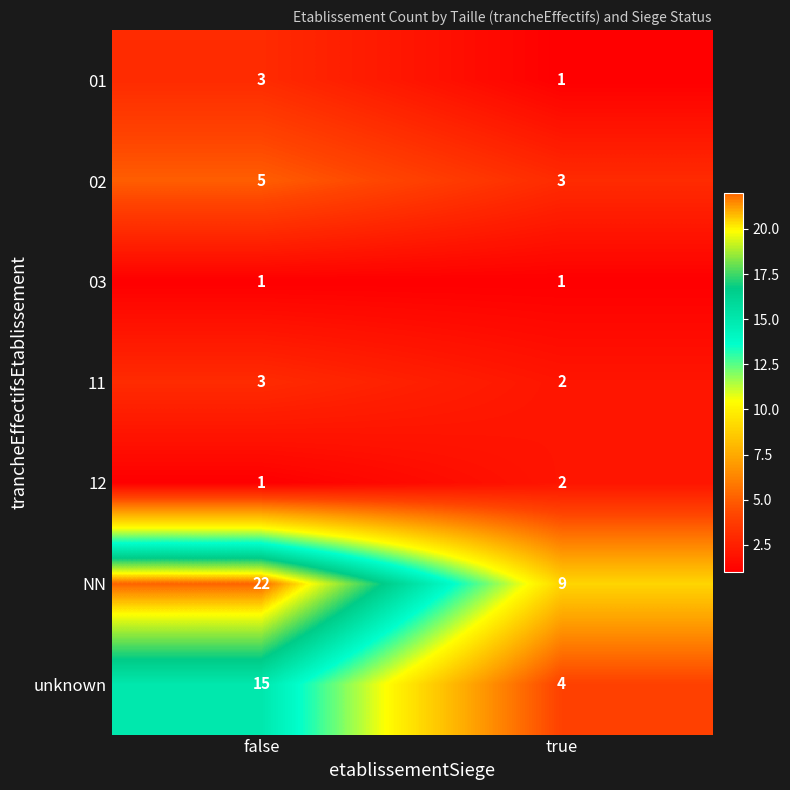

Which label corresponds to the largest value in the chart?

false